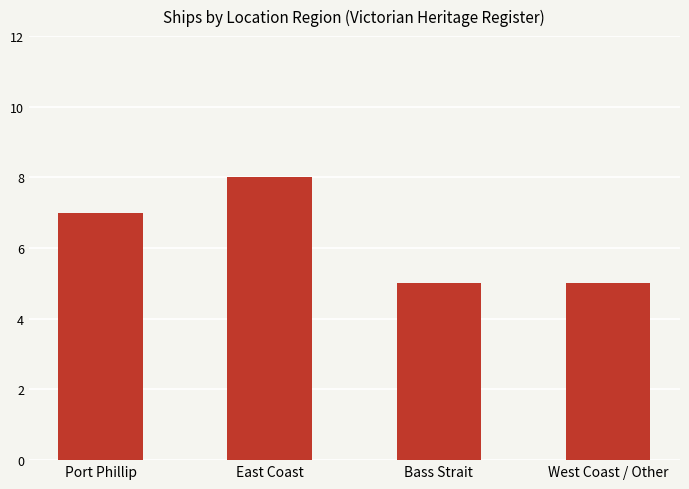

Reading right to left, extract all data points from this chart.

5	5	8	7